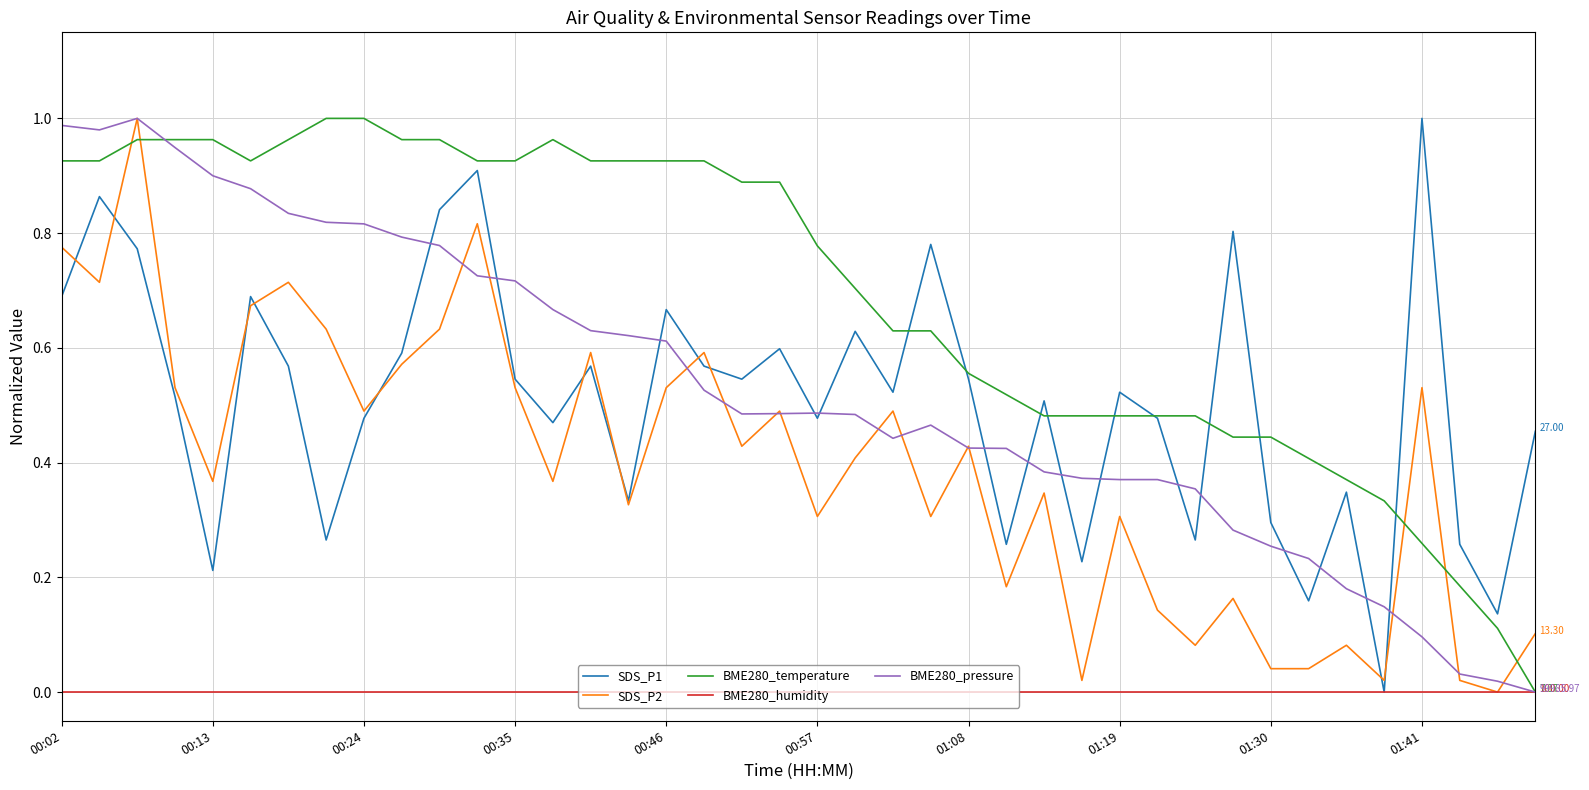

Which series has the largest total across all categories?

BME280_temperature